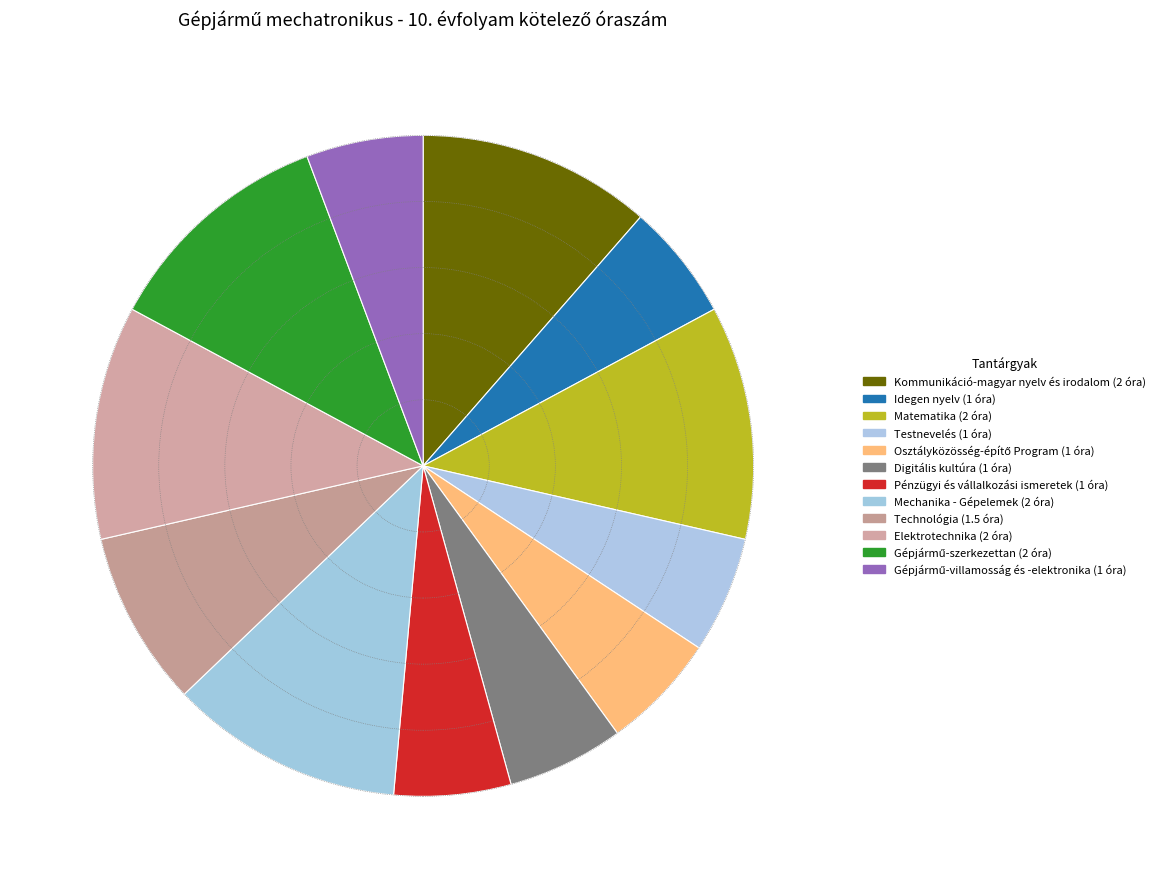

The Technológia slice represents 9% of the pie. True or false?

True